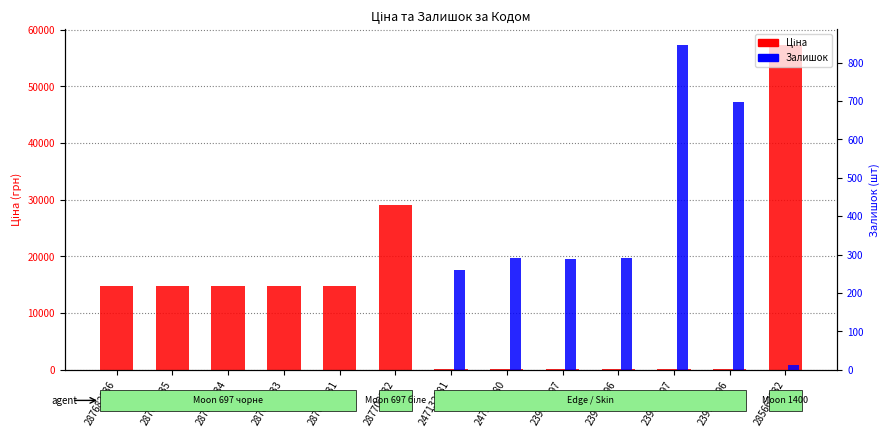

What is the label of the 13th bar from the left?

285662232